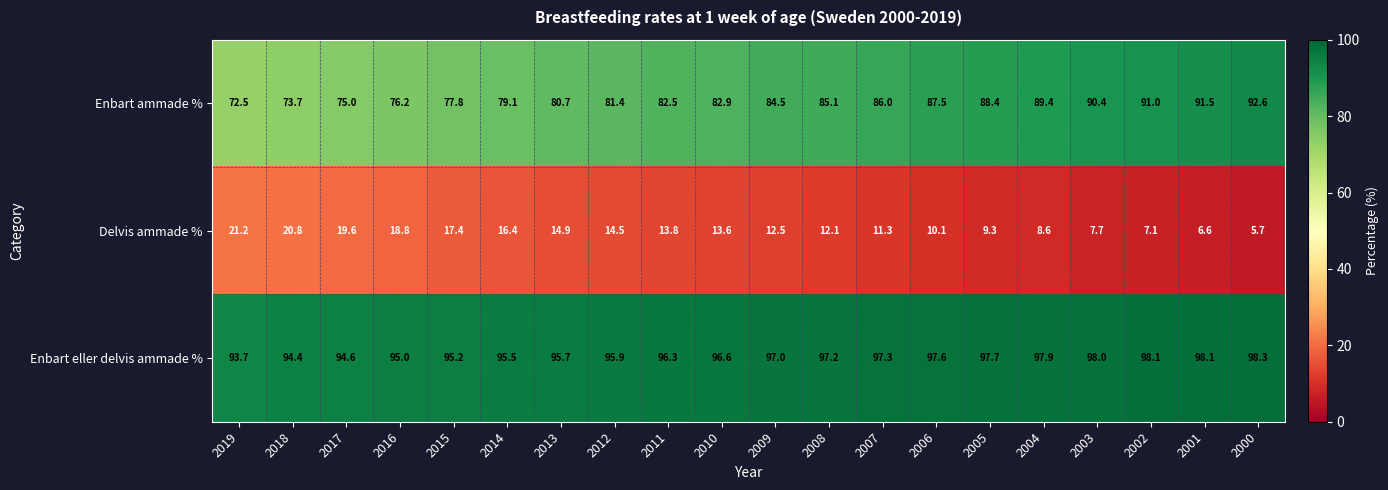

Is it true that Enbart ammade % equals 29.8 at 2019?

False